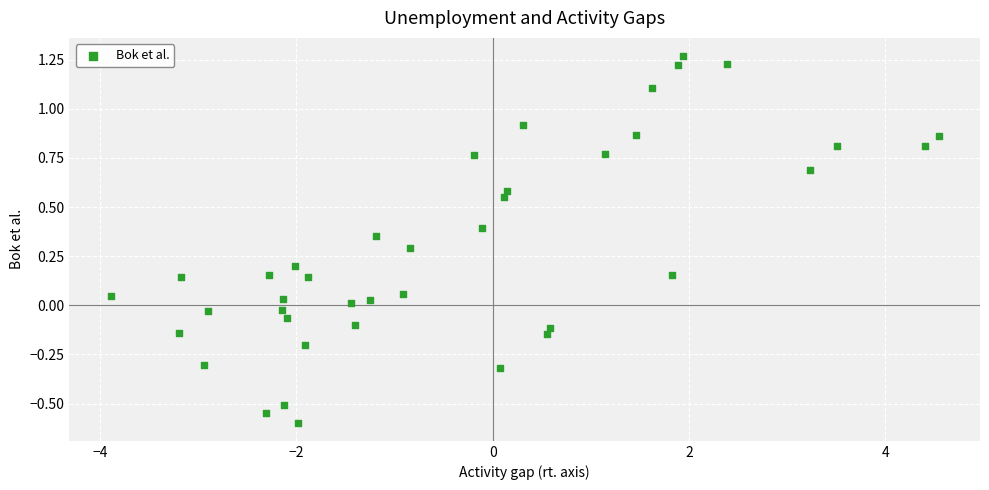

What is the range of Y values (max minus min)?

1.9